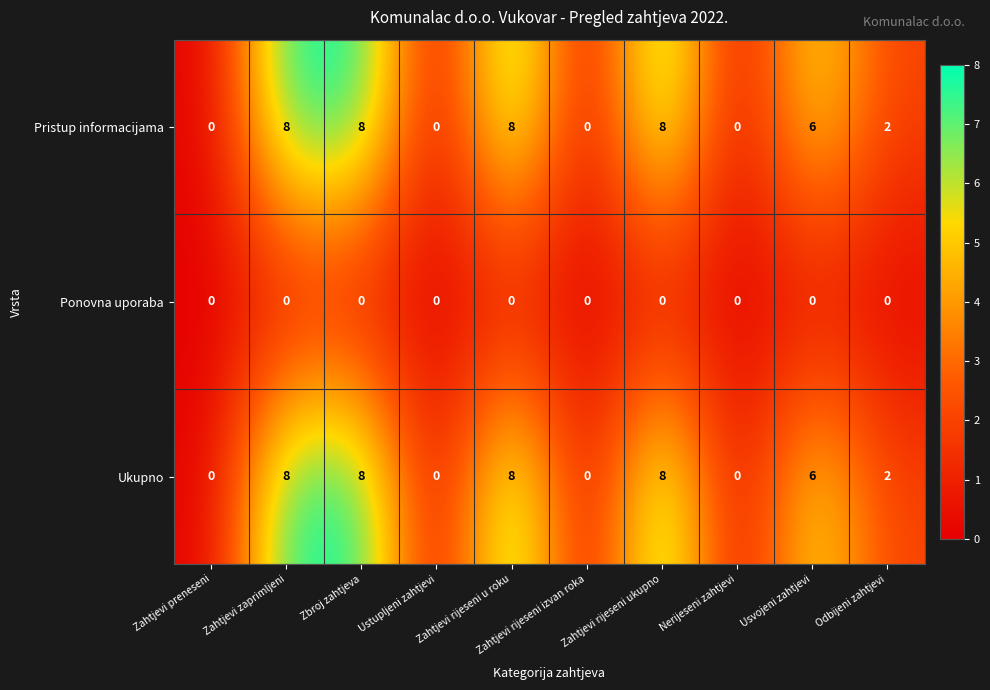

Count the Ukupno values in the range 0 to 8.

10